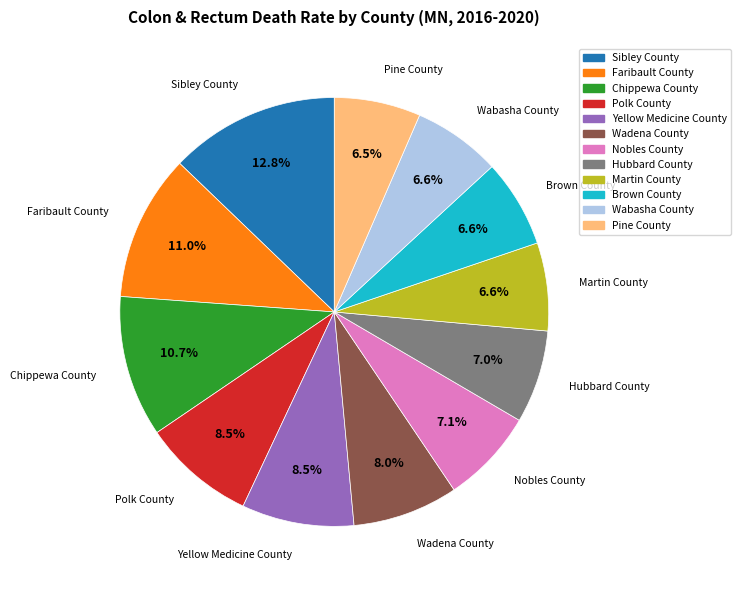

Count the number of slices in the pie.

12